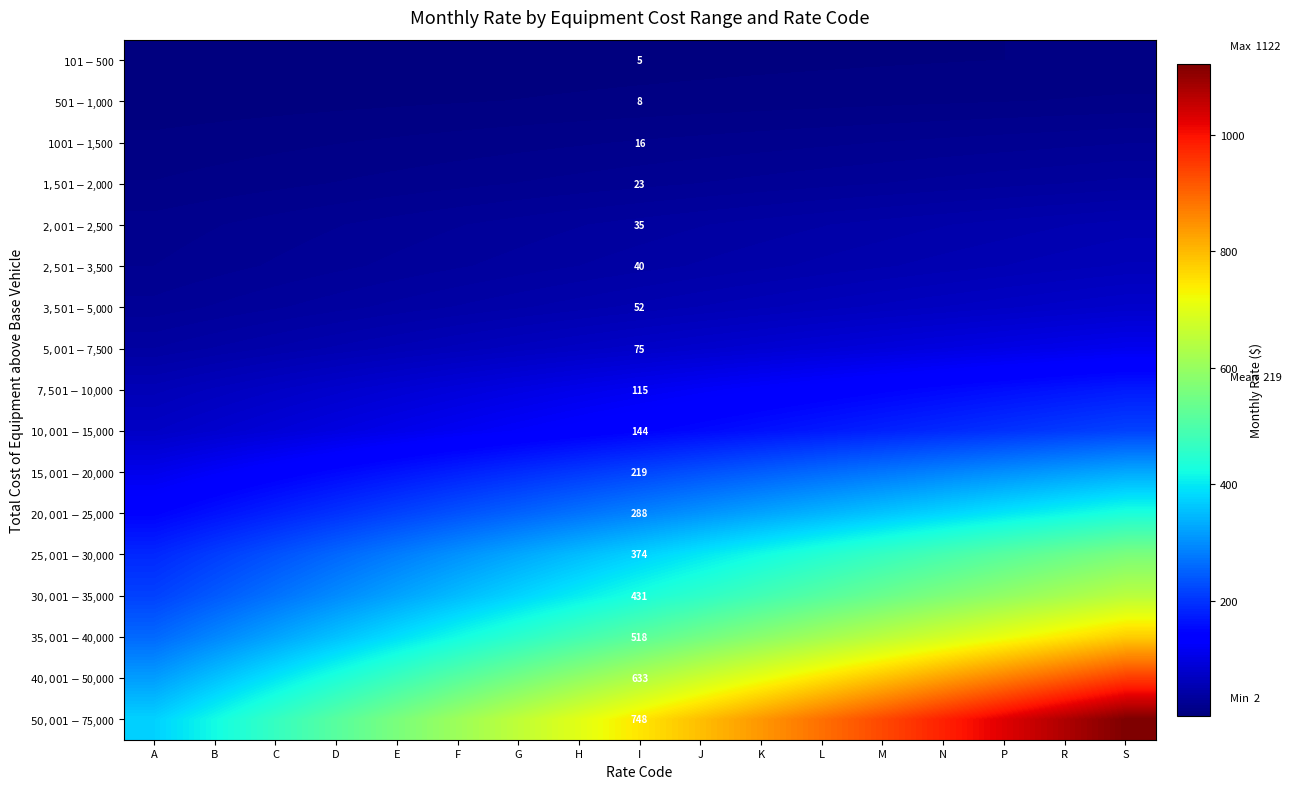

How many data points does each series have?

17